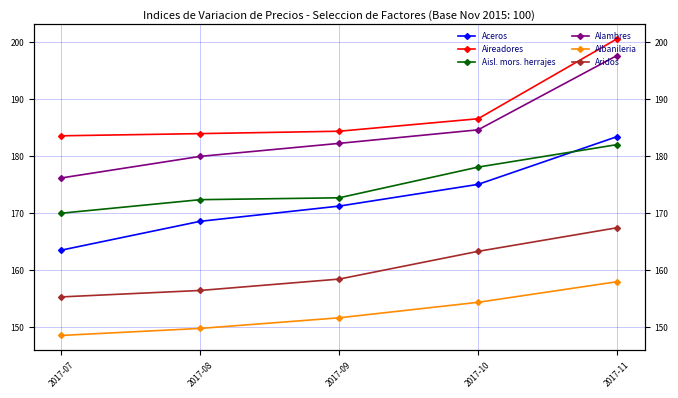

What is the approximate value of Alambres at 2017-08?

179.9